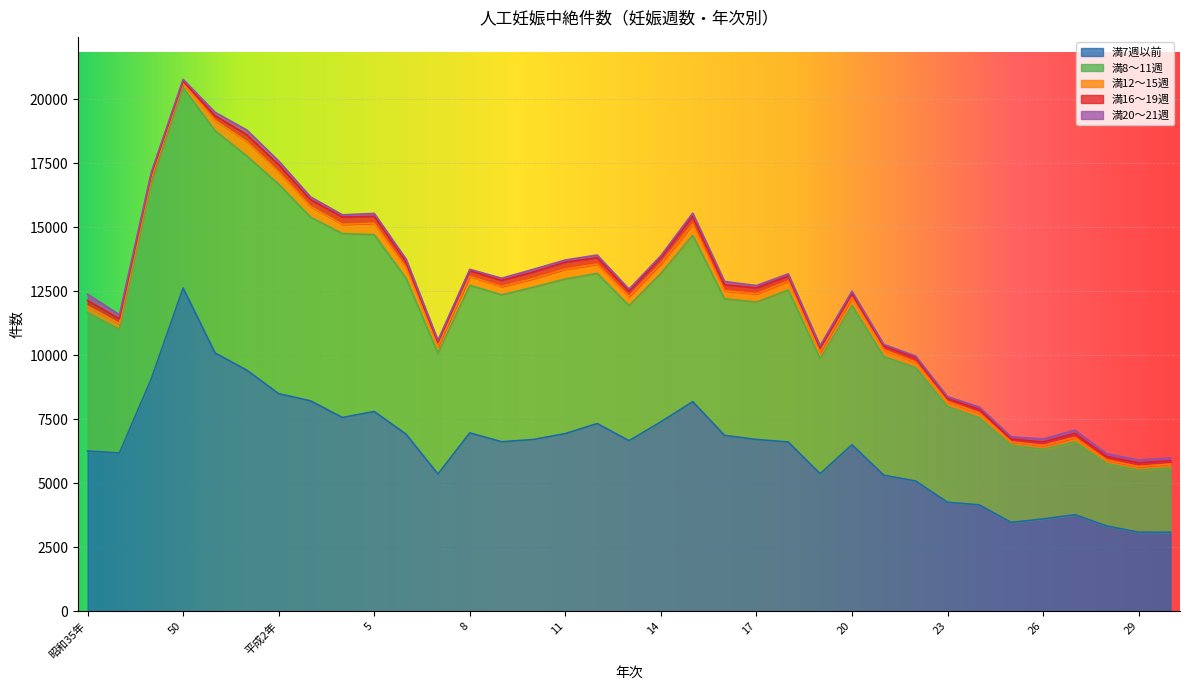

True or false: 満16〜19週 and 満8〜11週 intersect in this chart.

False